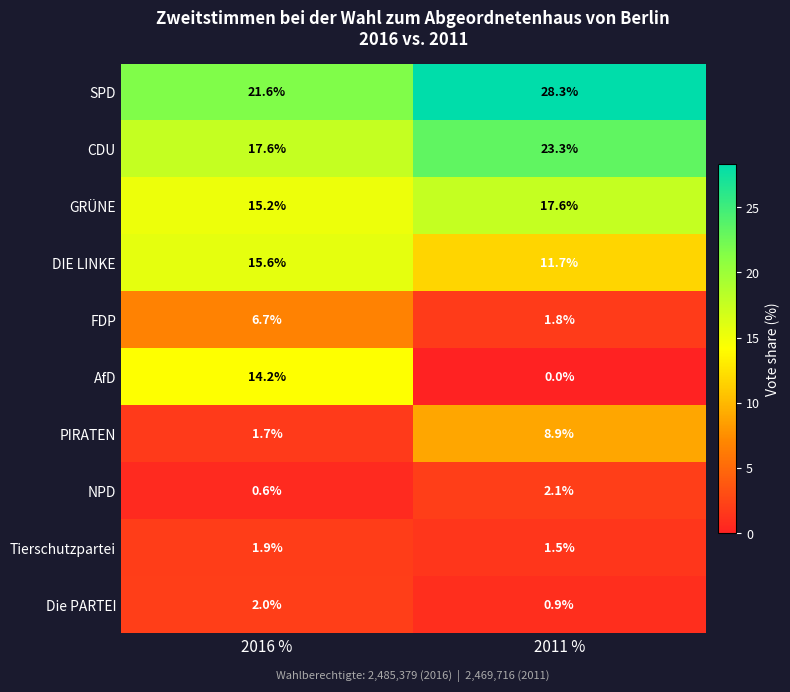

Reading left to right, what are all the values shown in this chart?

SPD: 21.6	28.3
CDU: 17.6	23.3
GRÜNE: 15.2	17.6
DIE LINKE: 15.6	11.7
FDP: 6.7	1.8
AfD: 14.2	0.0
PIRATEN: 1.7	8.9
NPD: 0.6	2.1
Tierschutzpartei: 1.9	1.5
Die PARTEI: 2.0	0.9